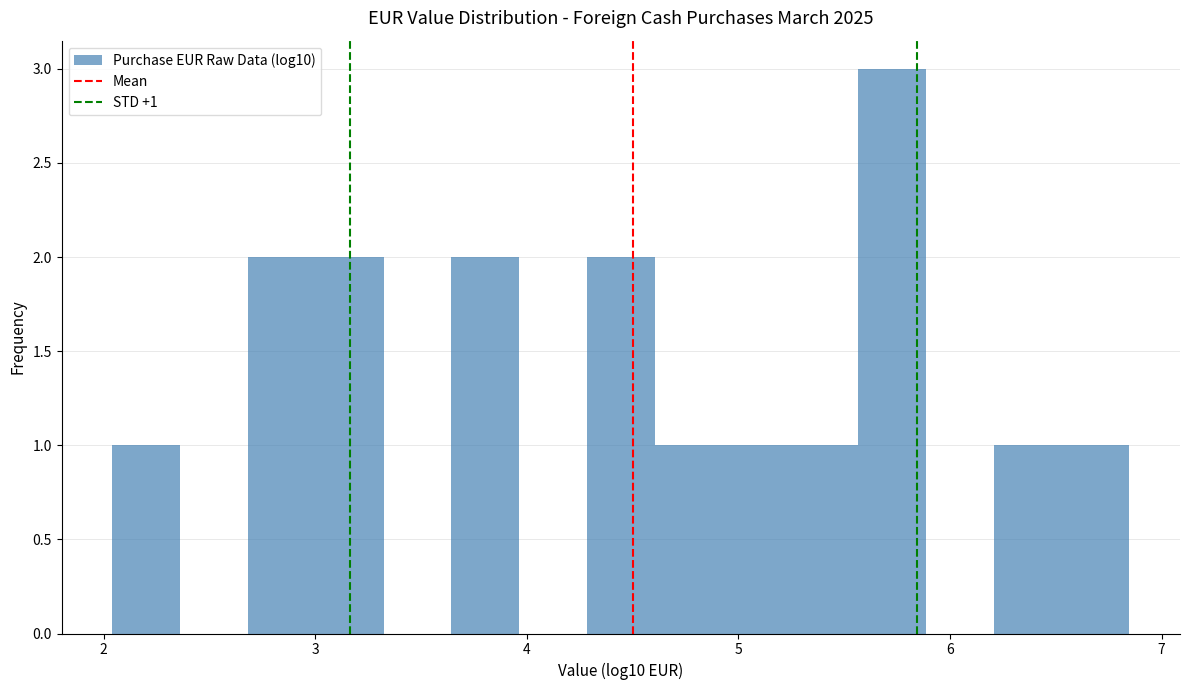

Around what value on the x-axis is the tallest bar? Give the approximate position of its centre, as read against the axis.

5.7